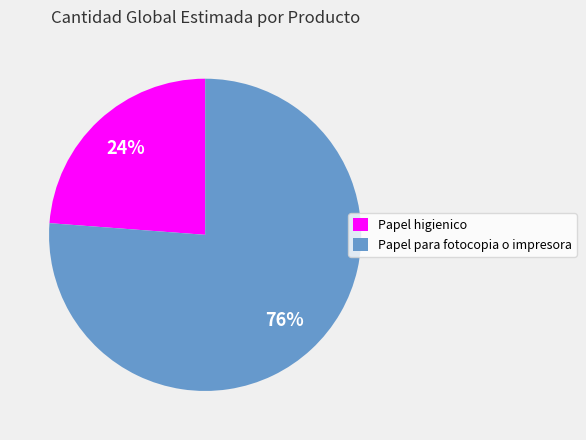

To the nearest percent, what percentage of the pie is Papel higienico?

24%